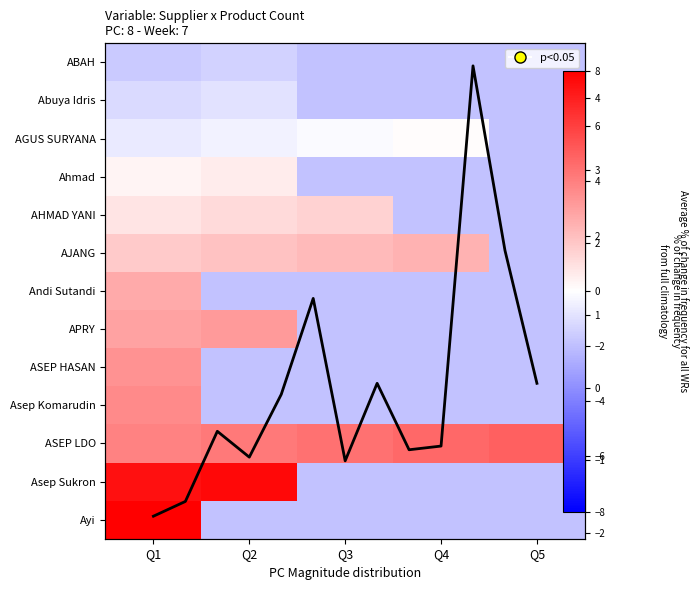

At which label does AJANG reach its peak?

Q4